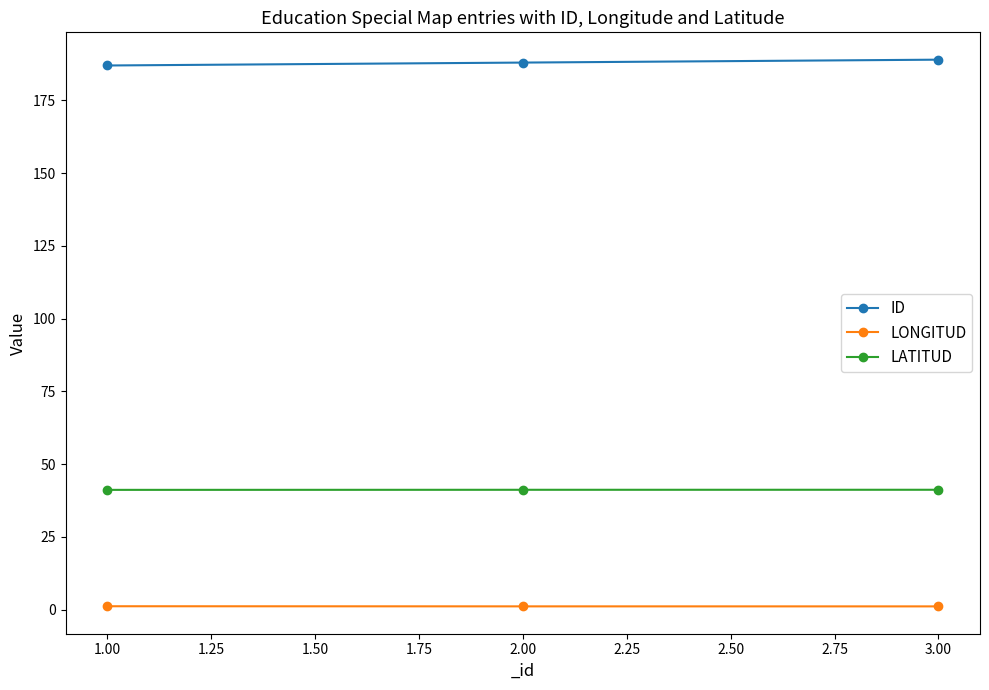

Rank the series by their average value, from lowest to highest.

LONGITUD, LATITUD, ID